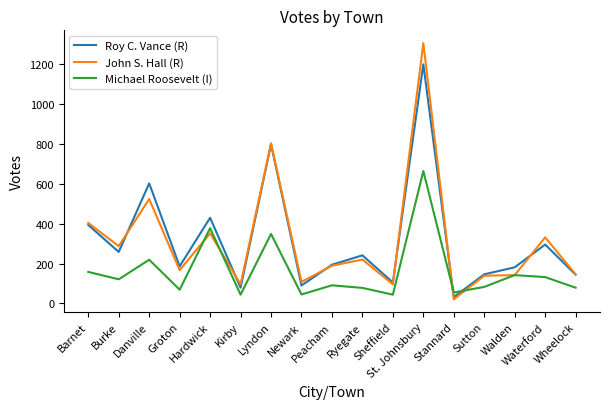

How many lines are shown in the chart?

3